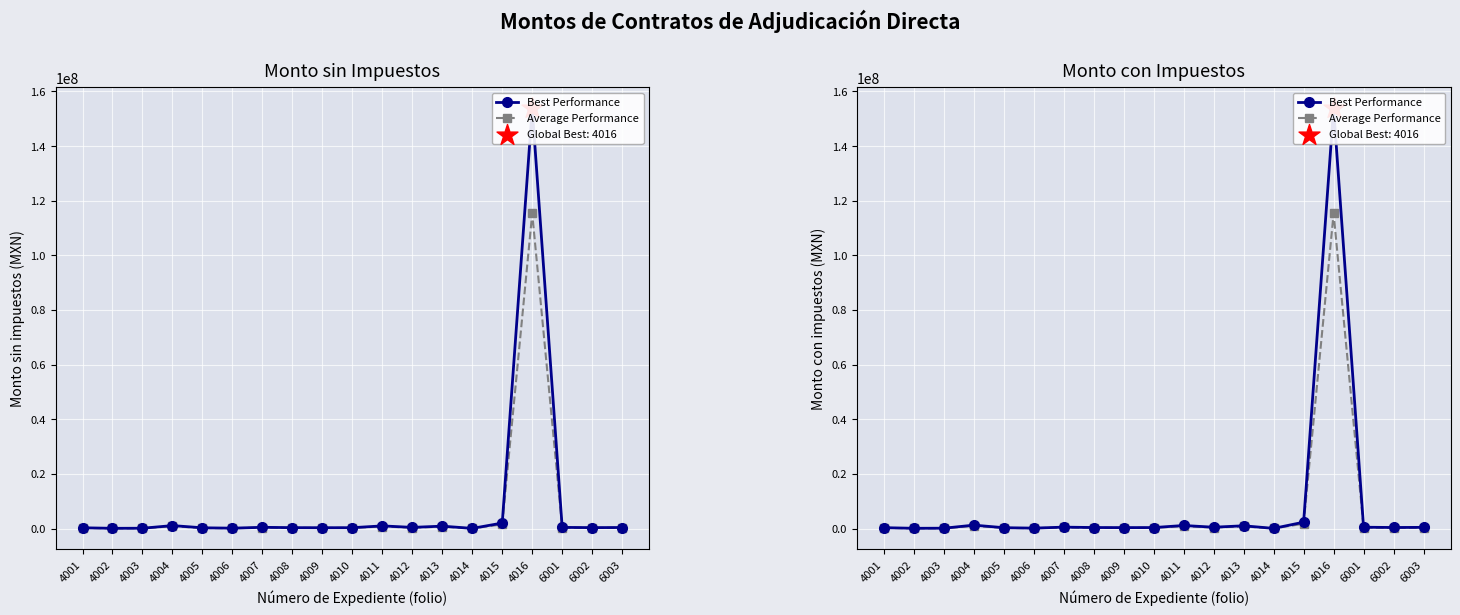

Is the value of Average Performance at 4007 greater than the value of Best Performance at 4015?

No